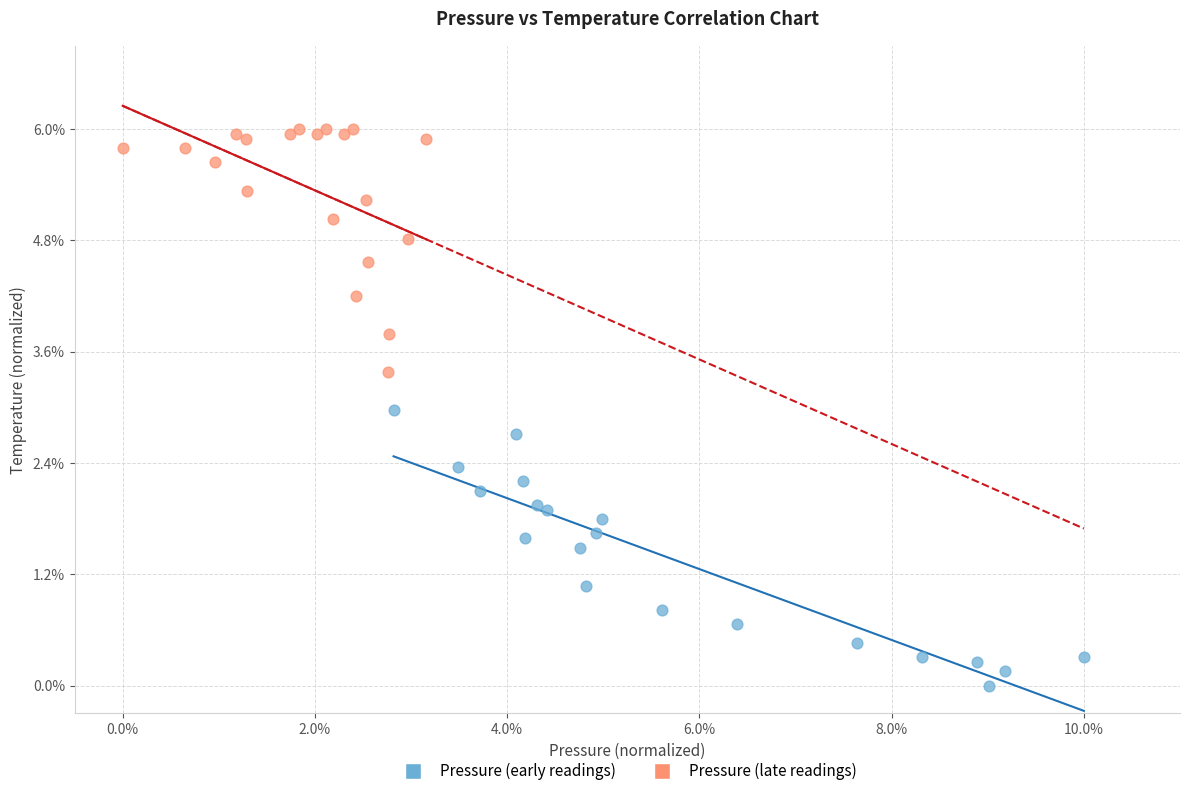

Which series has the widest spread of Y values?

Pressure (early readings)